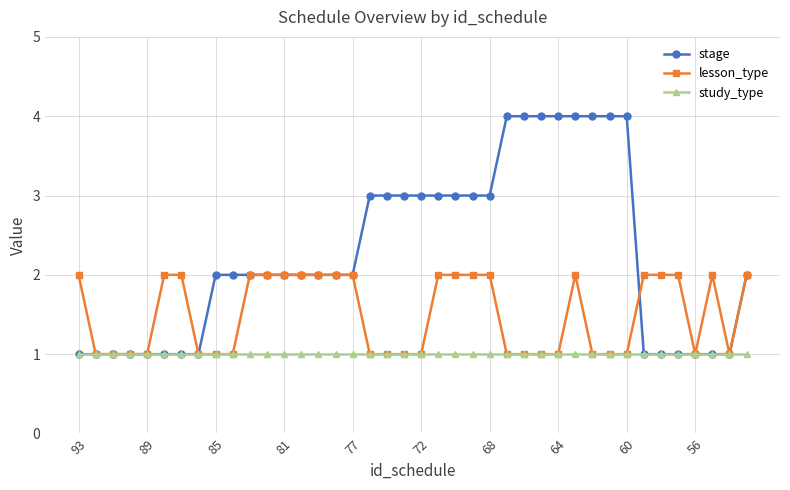

Rank the series by their maximum value, from highest to lowest.

stage, lesson_type, study_type